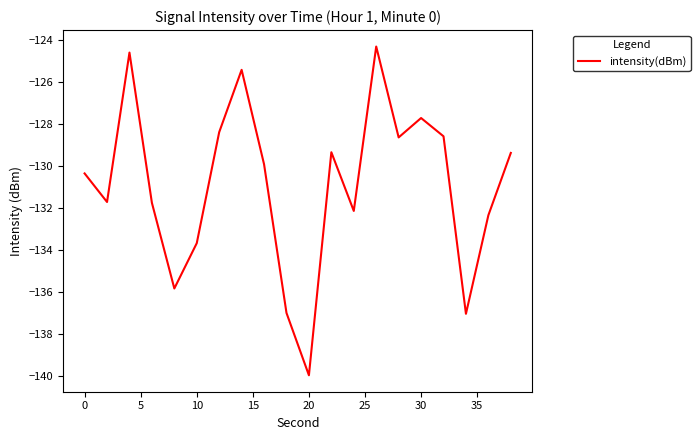

What is the difference between the maximum and minimum values?

15.7